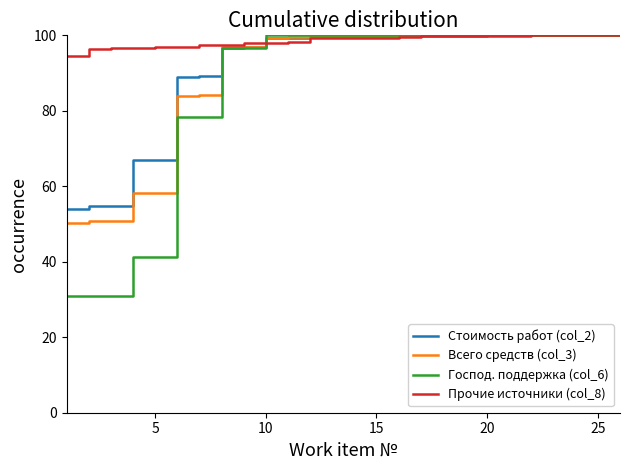

Which series has the widest spread of values?

Господ. поддержка (col_6)